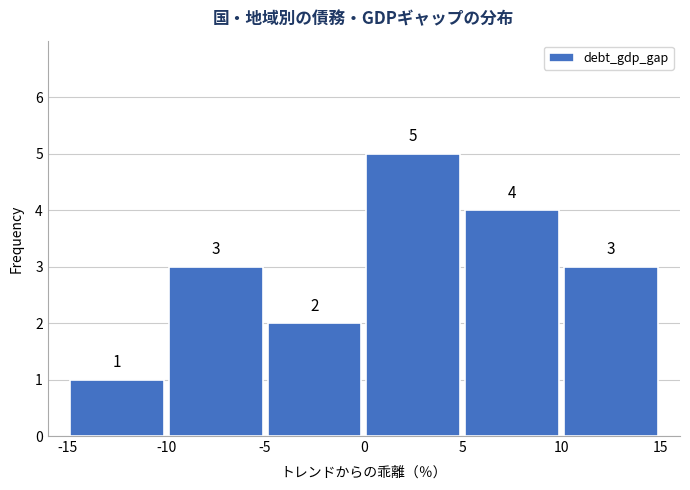

How tall is the bar that spans 0 to 5 on the x-axis?

5